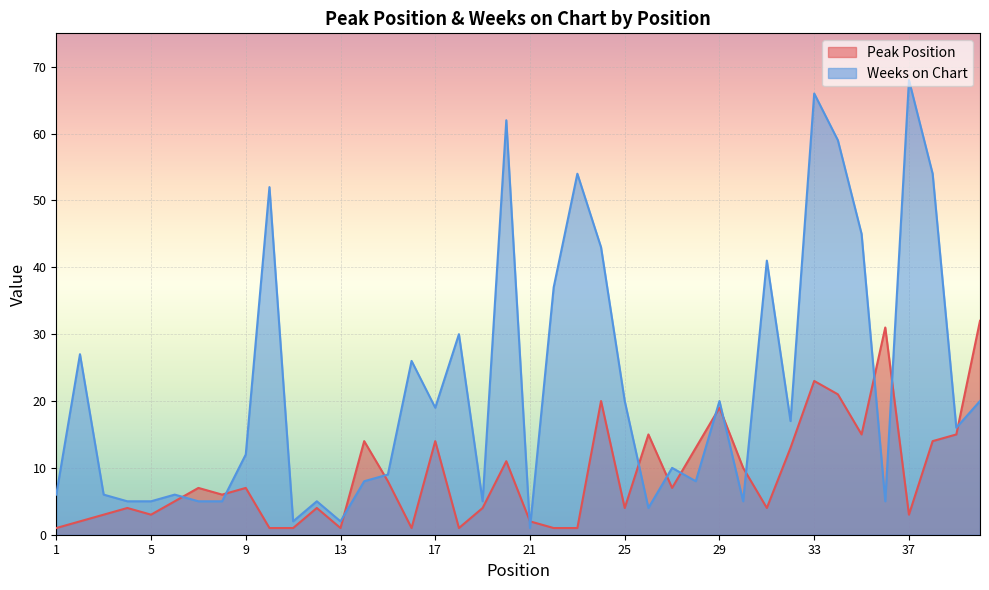

What are all the series names shown in the legend?

Peak Position, Weeks on Chart